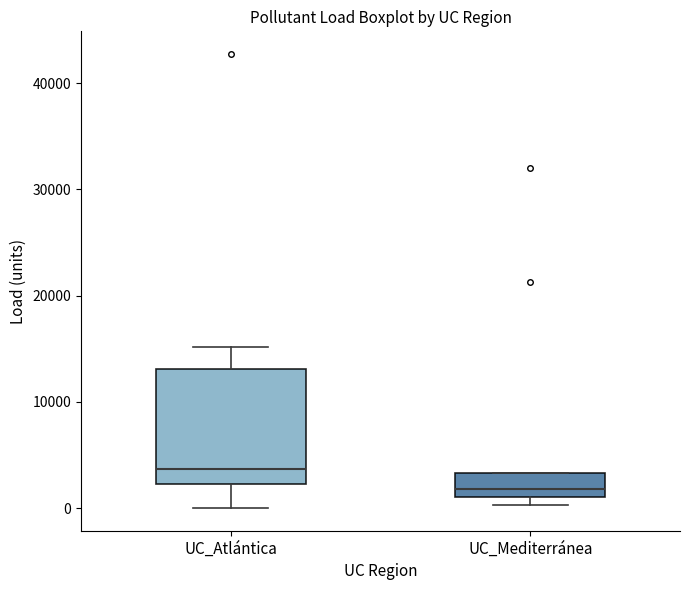

Reading left to right, transcribe this box plot: for each box, give where its median line is, the range the box spans, and where its two whiskers end, as read against the y-axis. The values are not printed on the chart, so give them approximately, as read against the axis.

UC_Atlántica: median 4000, box 2000 to 13000, whiskers 0 to 15000
UC_Mediterránea: median 2000, box 1000 to 3000, whiskers 0 to 3000